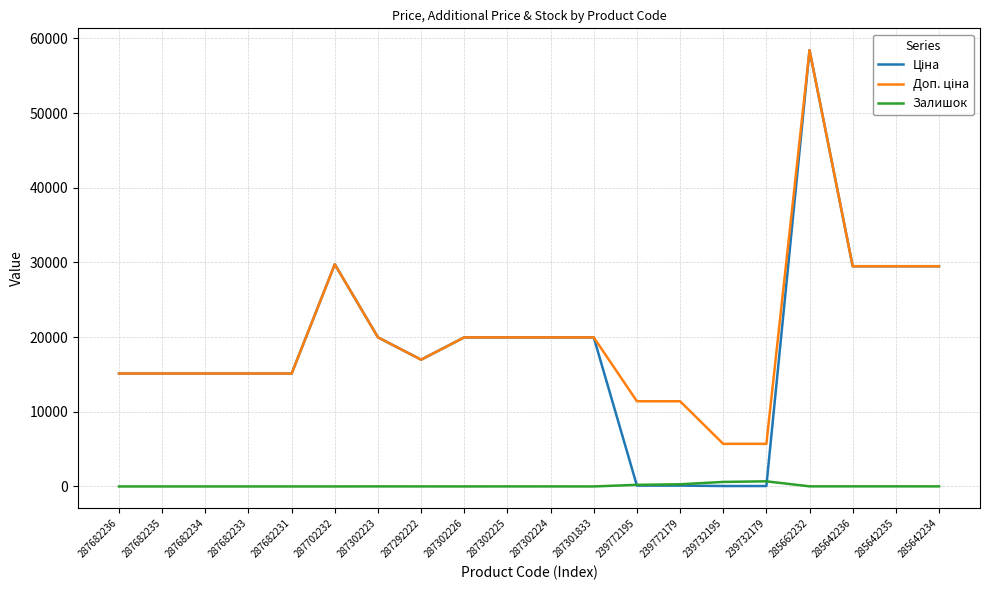

What is the total value across all series at 287682234?

30240.0